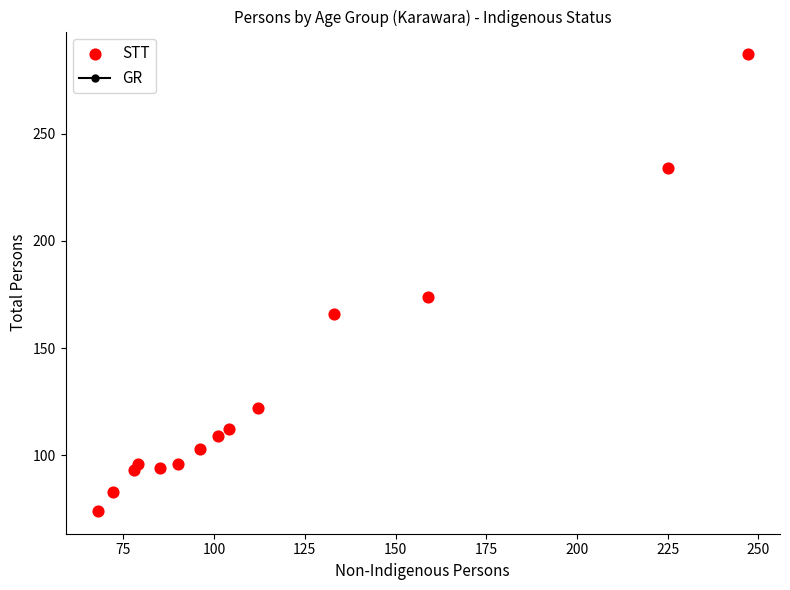

What is the range of Y values (max minus min)?

213